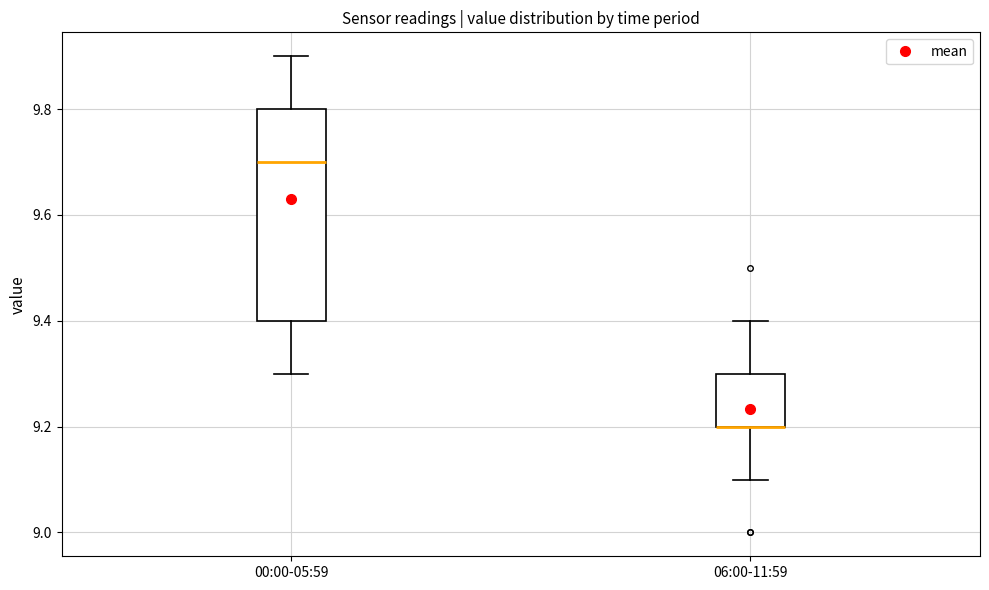

Comparing the boxes themselves (not the whiskers), which one is the tallest?

00:00-05:59